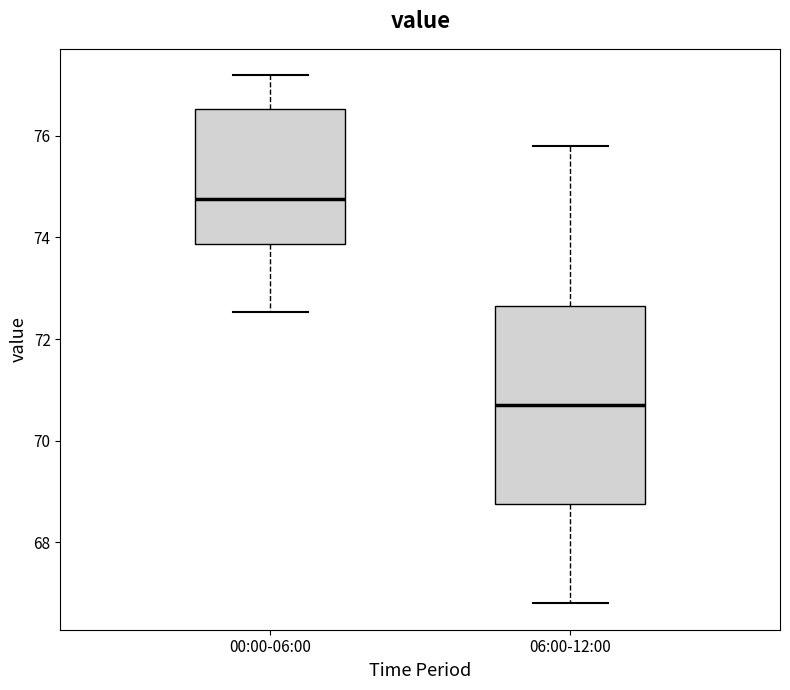

Where is the lower edge of the box for 00:00-06:00 on the y-axis? The values are not printed on the chart, so give them approximately, as read against the axis.

73.8